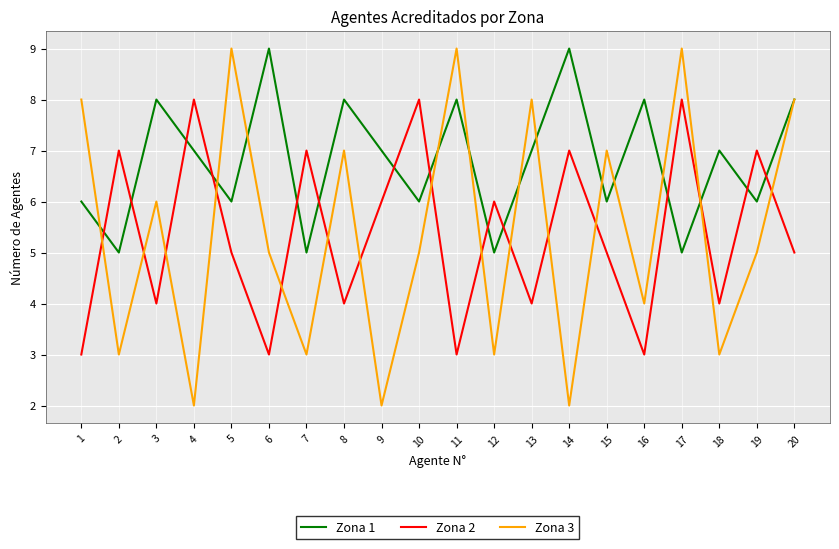

Between 9 and 17, which series saw the biggest shift?

Zona 3